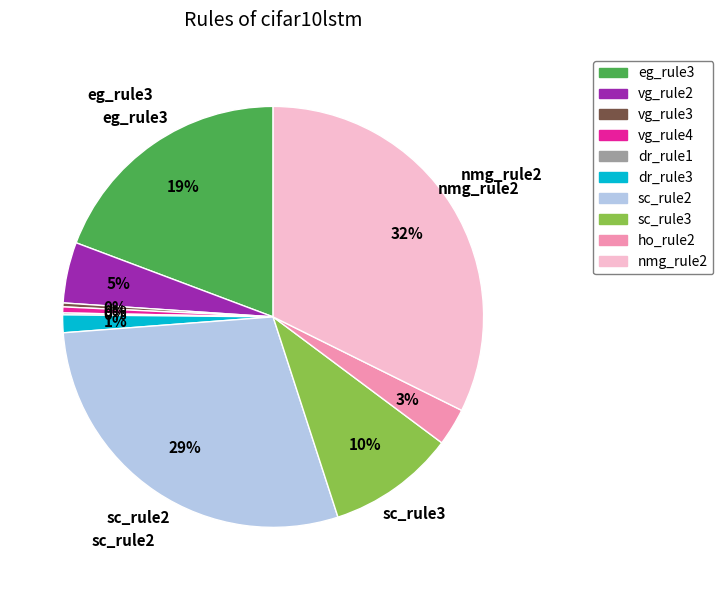

To the nearest percent, what is the average slice percentage?

10%